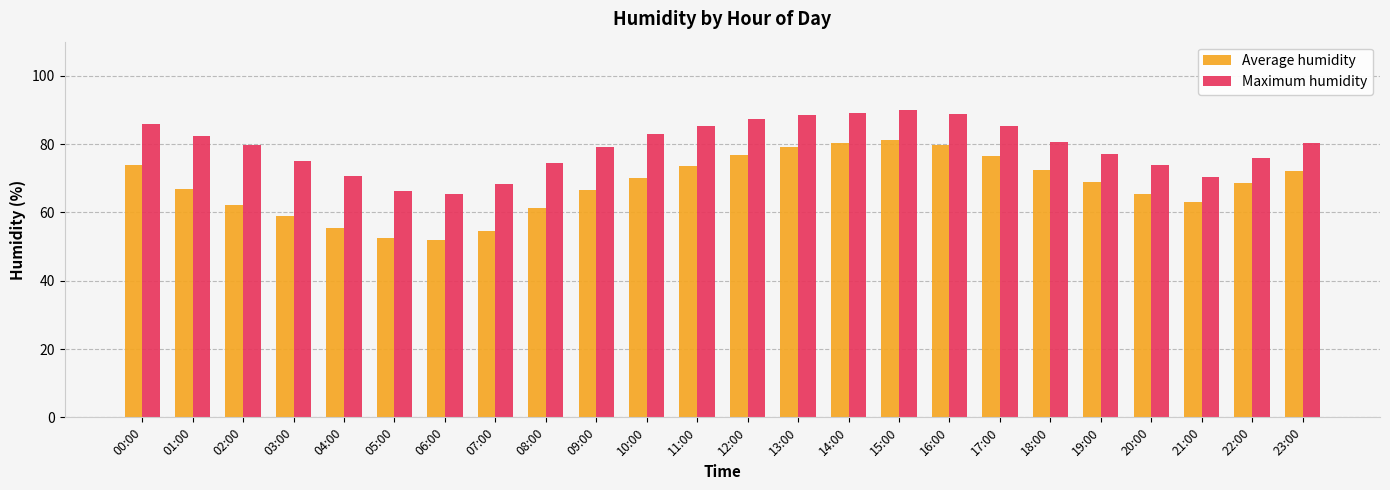

What value does the Average humidity series have at 07:00?

54.6